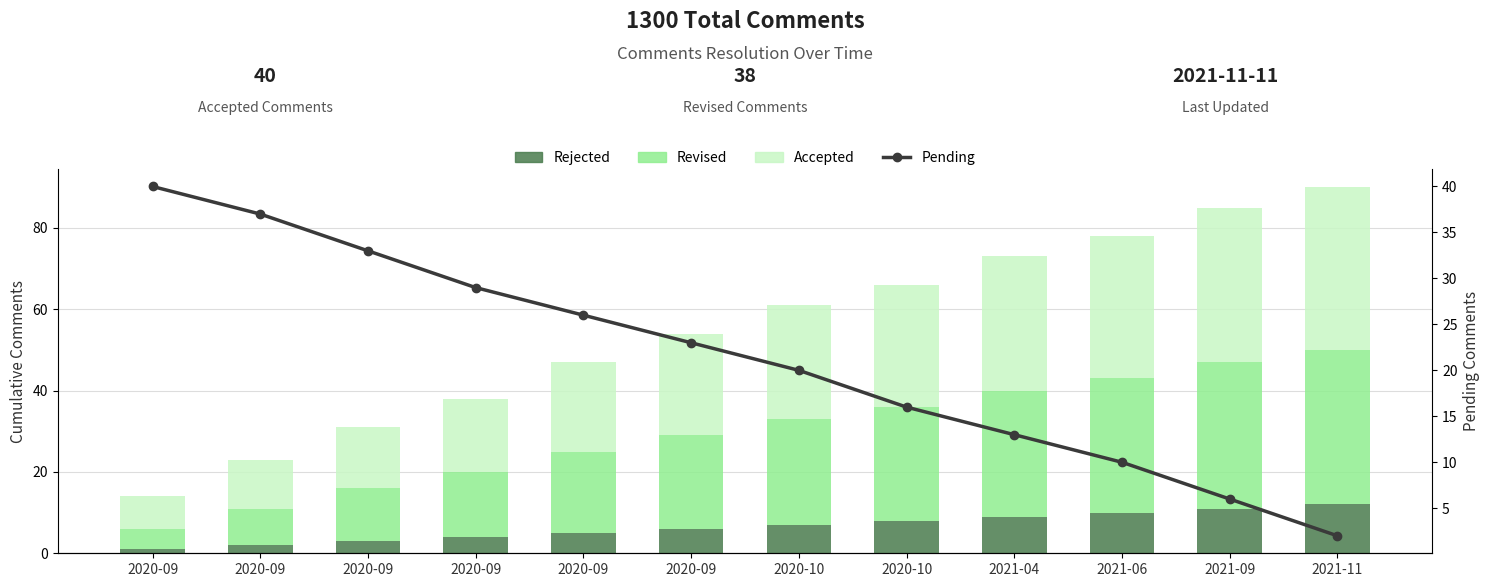

What is the sum of the Accepted values at 2020-09 and 2021-09?

46